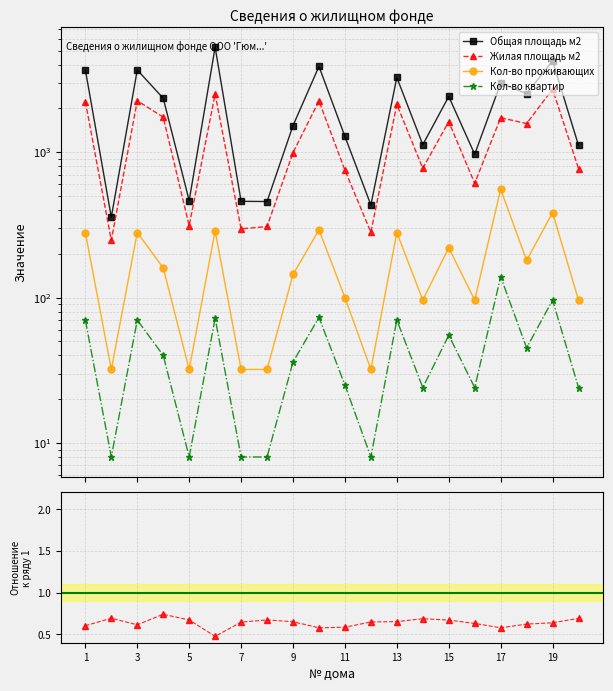

True or false: Кол-во квартир and Общая площадь м2 cross at least once.

False